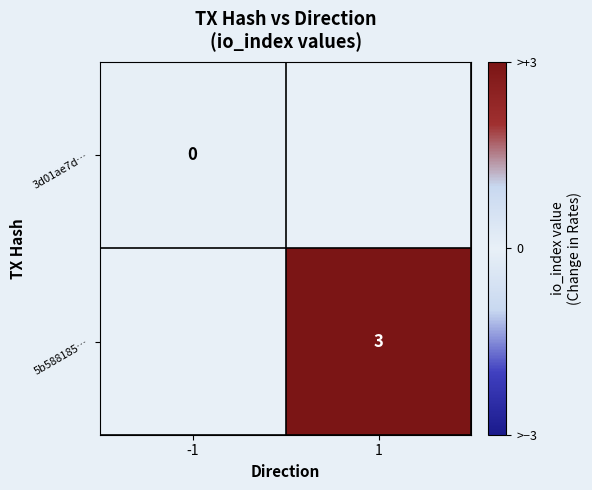

How many categories are shown in the chart?

2